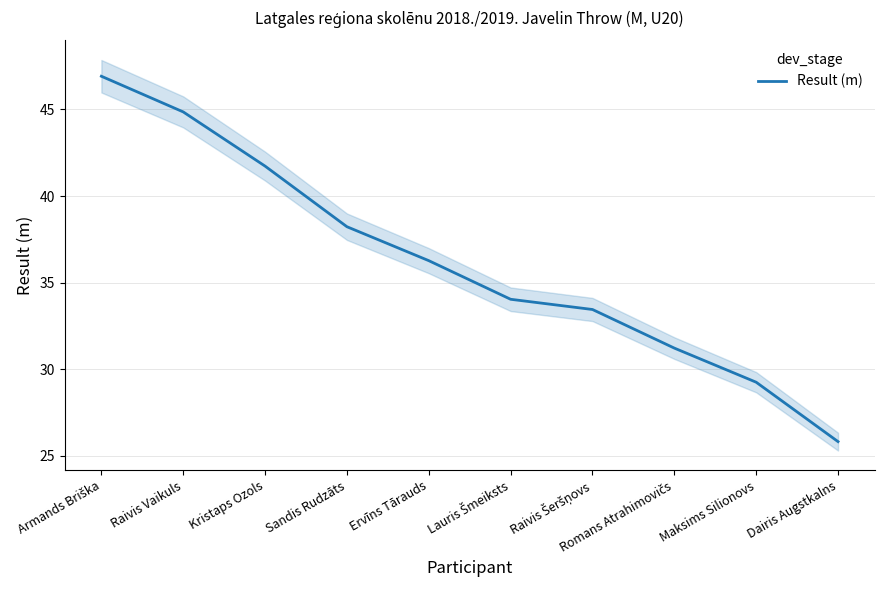

List the labels in order of value, smallest first.

Dairis Augstkalns, Maksims Silionovs, Romans Atrahimovičs, Raivis Šeršņovs, Lauris Šmeiksts, Ervīns Tārauds, Sandis Rudzāts, Kristaps Ozols, Raivis Vaikuls, Armands Briška